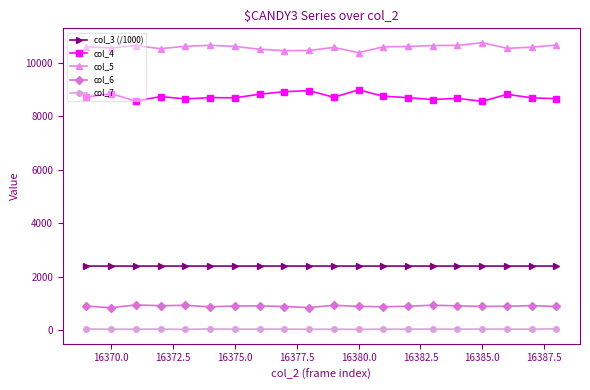

What are all the series names shown in the legend?

col_3 (/1000), col_4, col_5, col_6, col_7